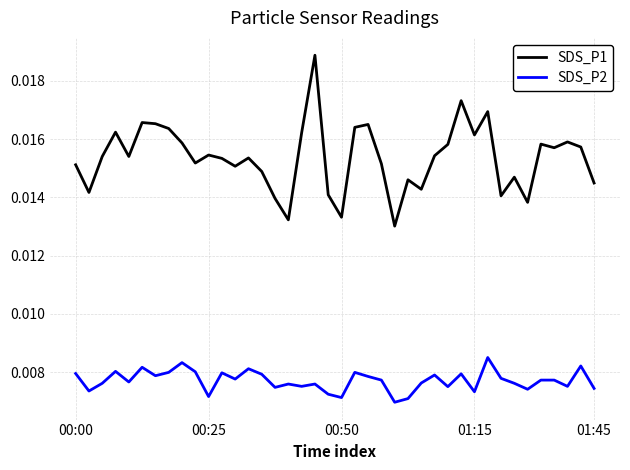

Which series has the widest spread of values?

SDS_P1